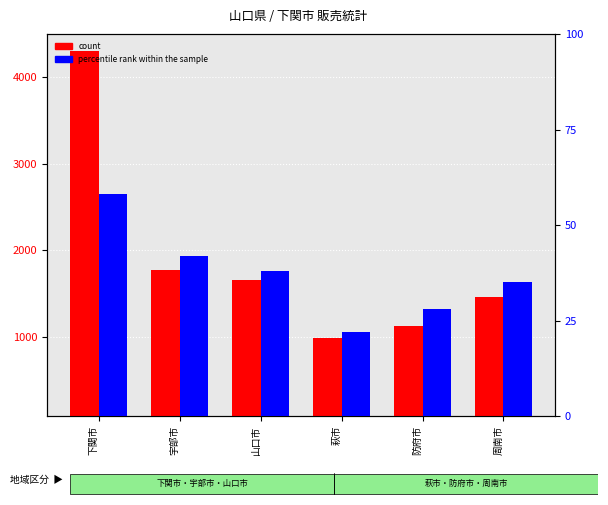

What is the greatest value displayed?

4298